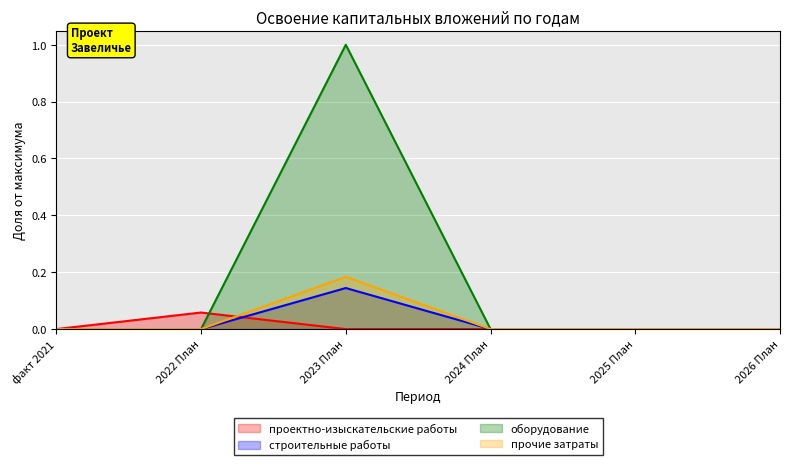

How many series are shown in this chart?

4